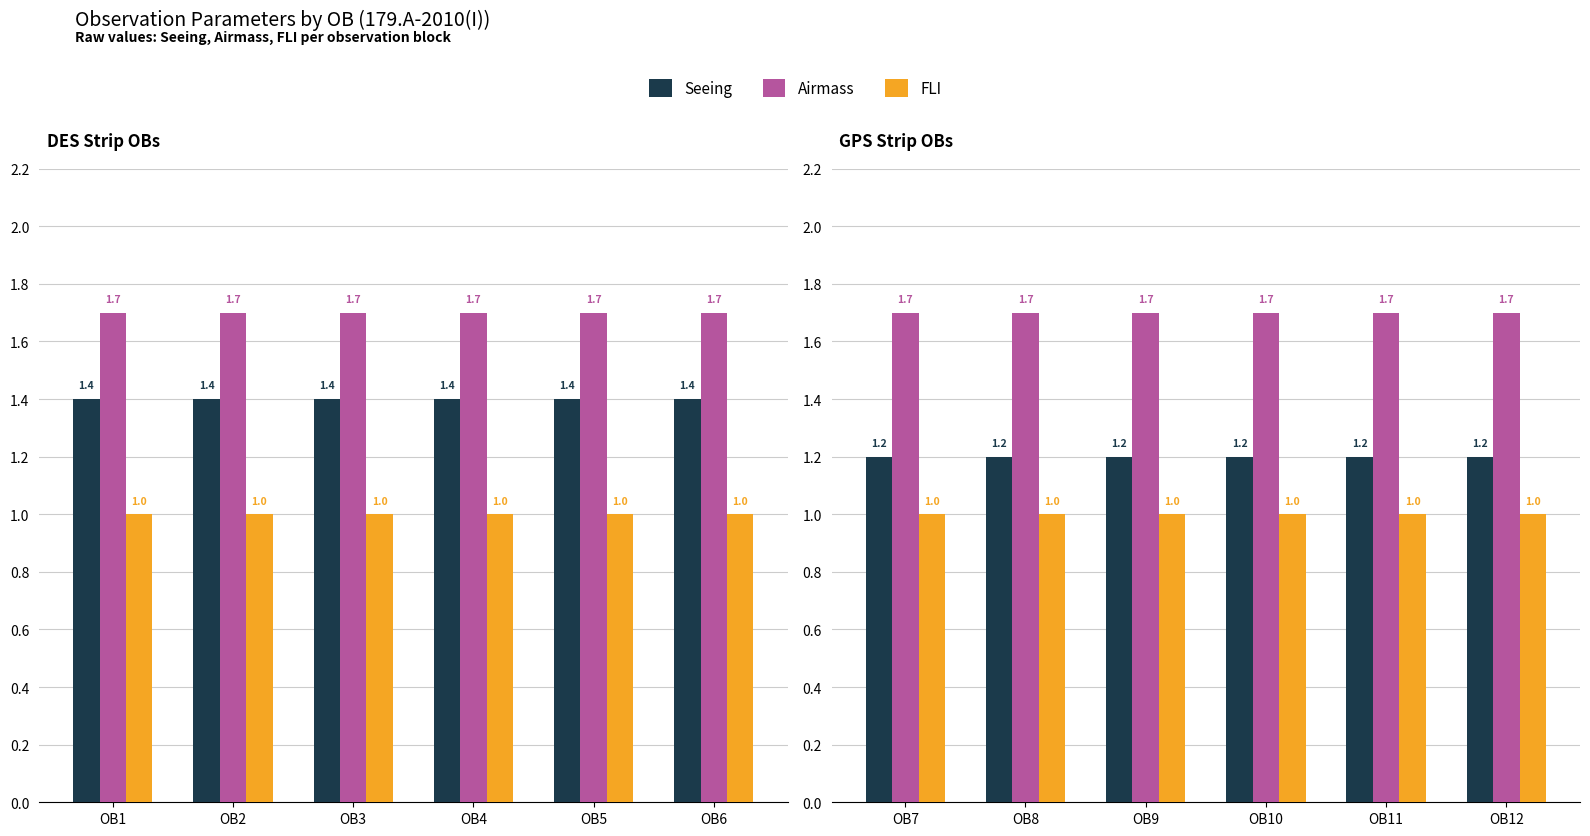

The value of FLI at OB7 is 0.4. True or false?

False